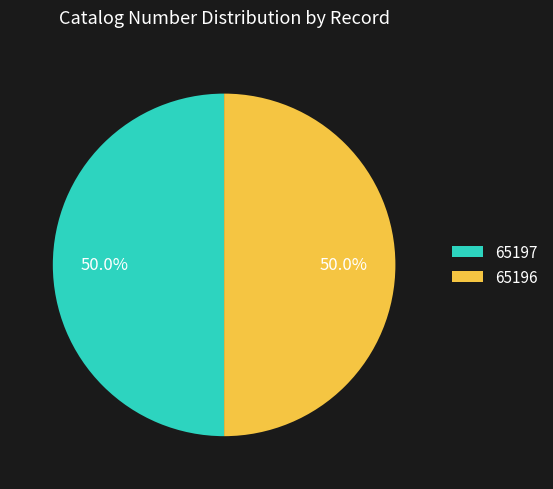

Count the number of slices in the pie.

2